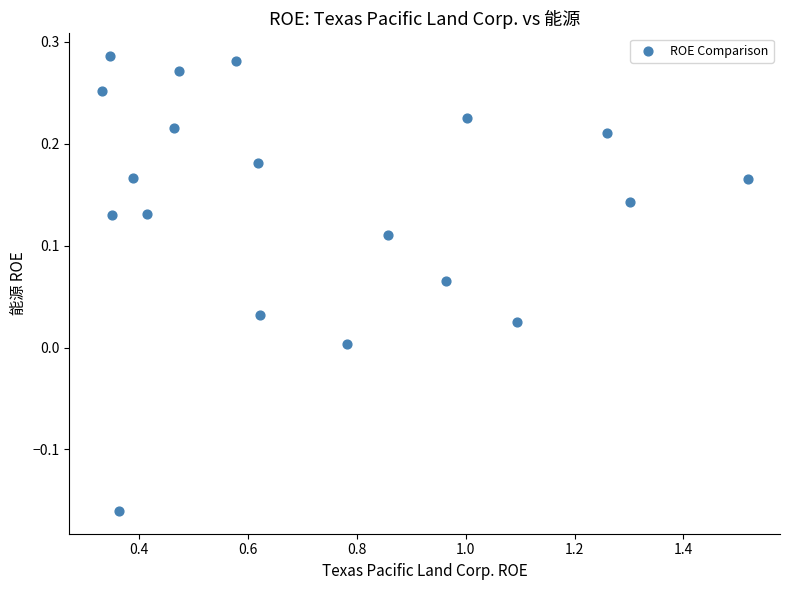

What is the range of Y values (max minus min)?

0.4